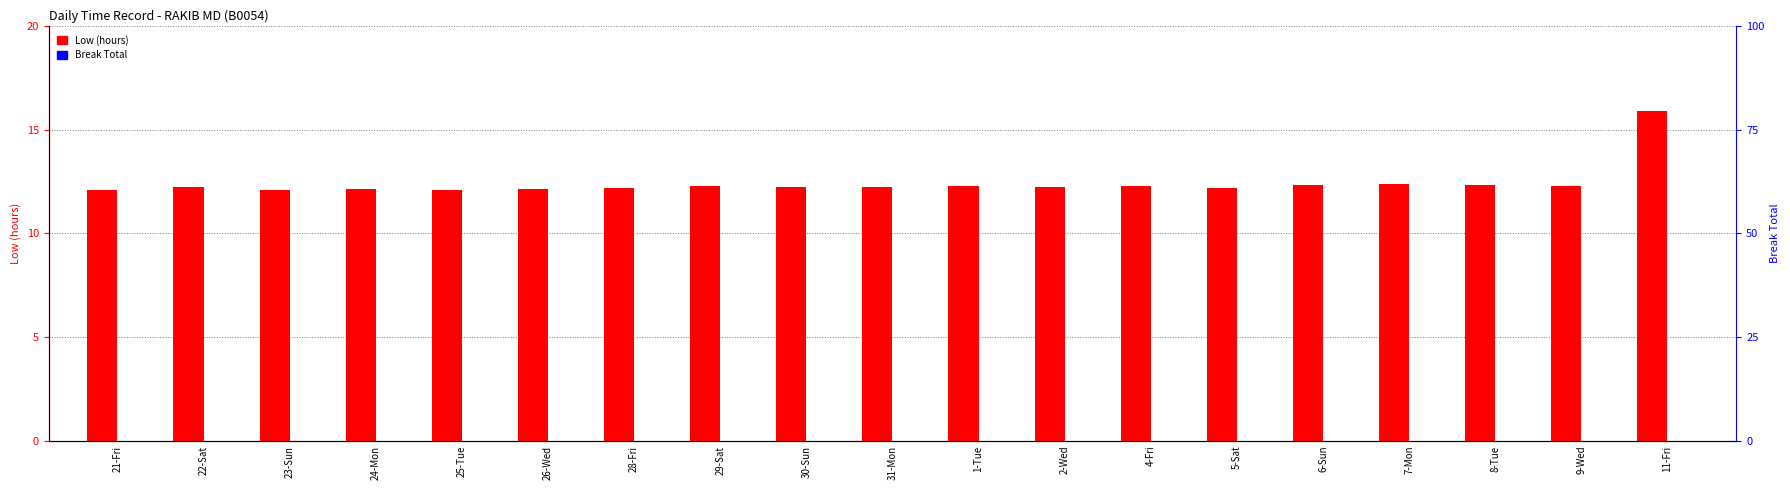

Which category has the lowest value in the Low (hours) series?

23-Sun